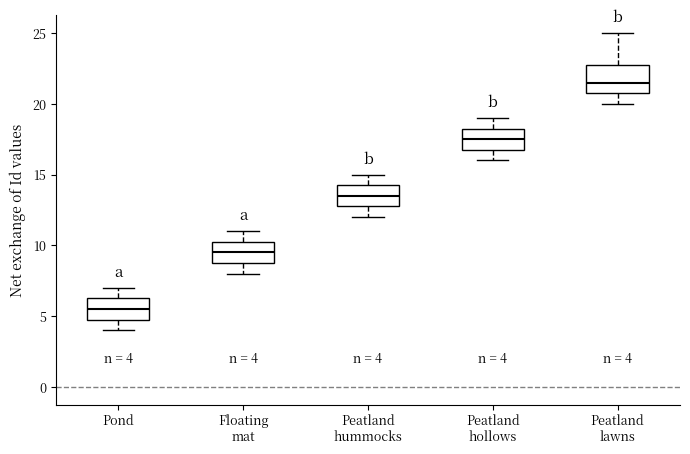

Which box is the tallest, from its lower edge to its upper edge?

Peatland lawns